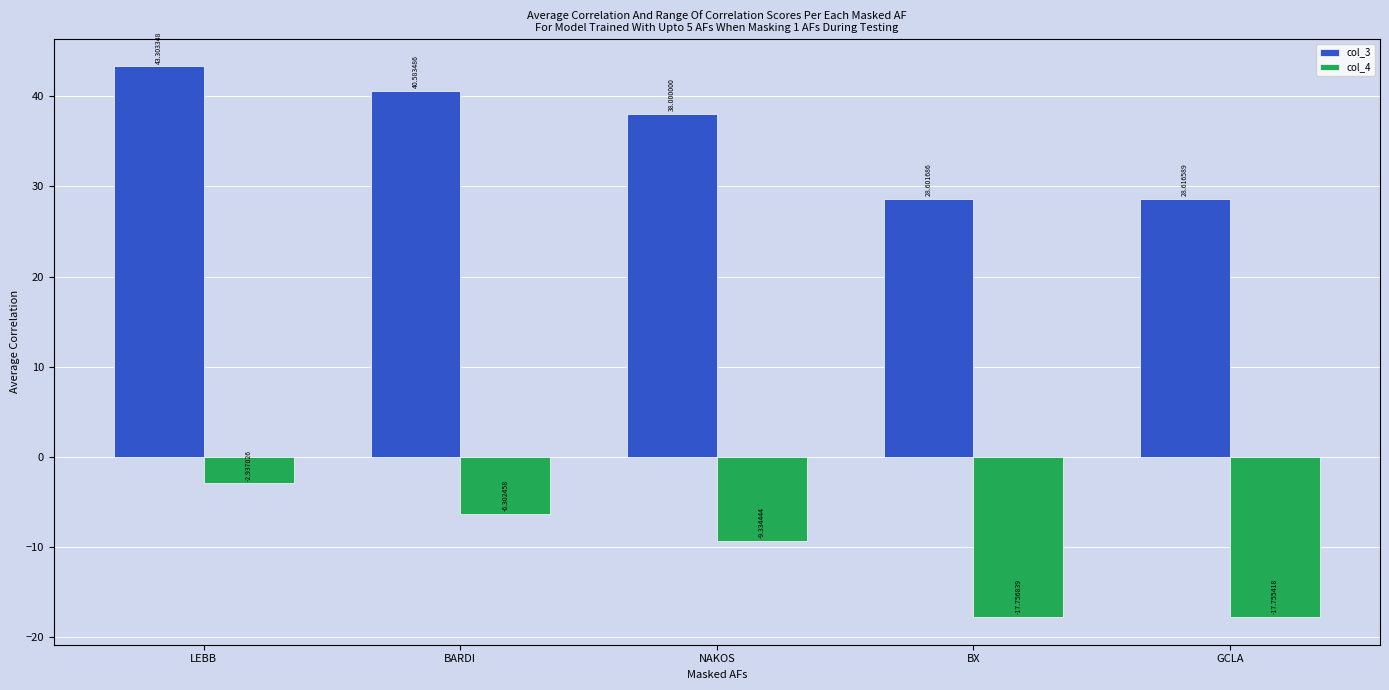

What is the difference between the col_3 values at GCLA and LEBB?

14.7